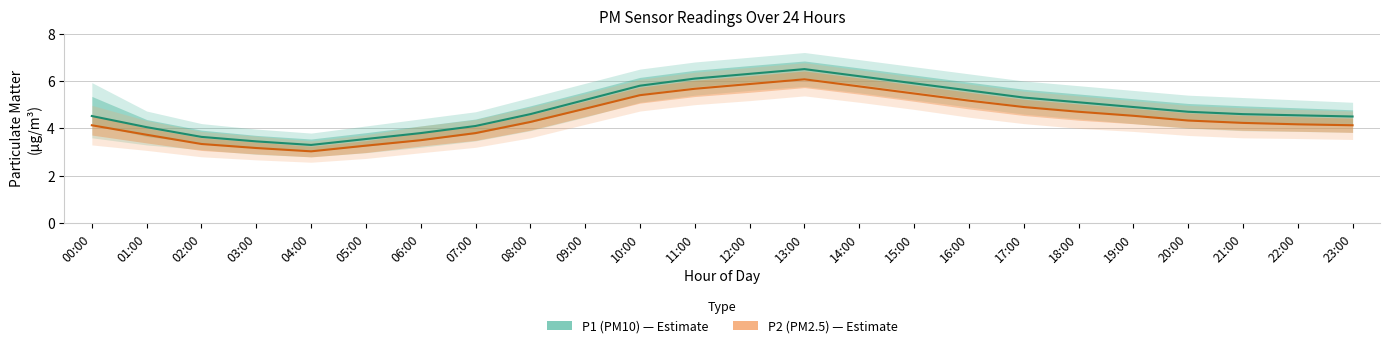

Is this an area chart (filled region under the line)?

No